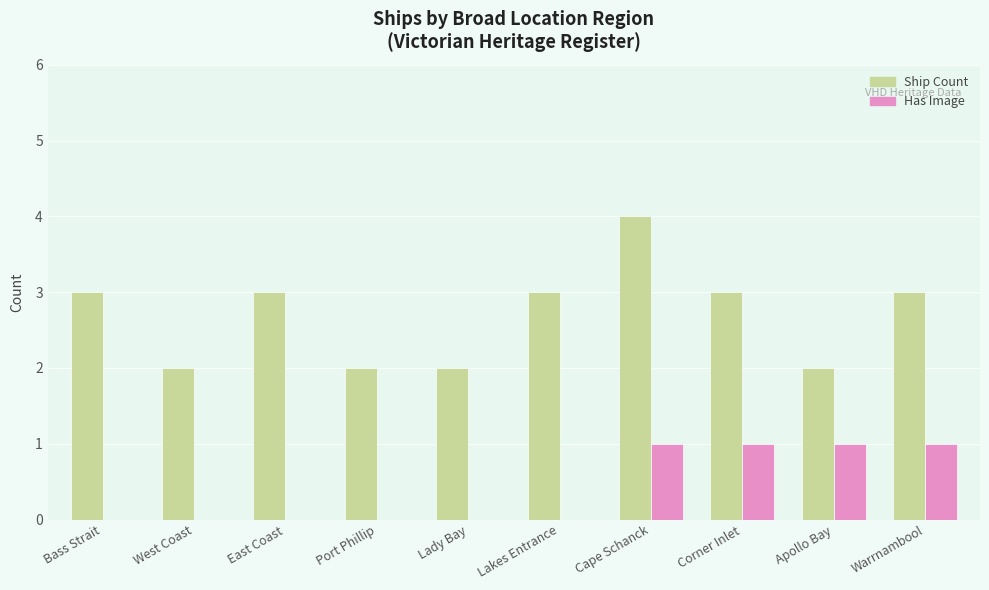

Which category has the highest value in the Ship Count series?

Cape Schanck